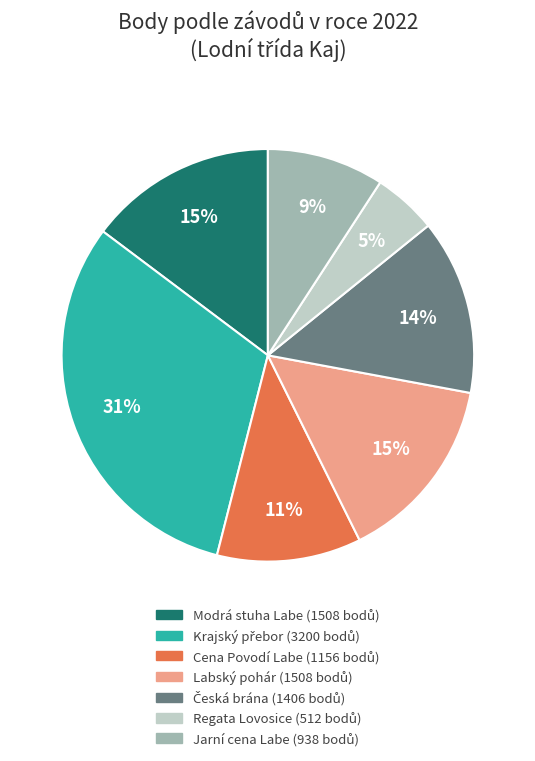

Does any single category account for the majority?

No